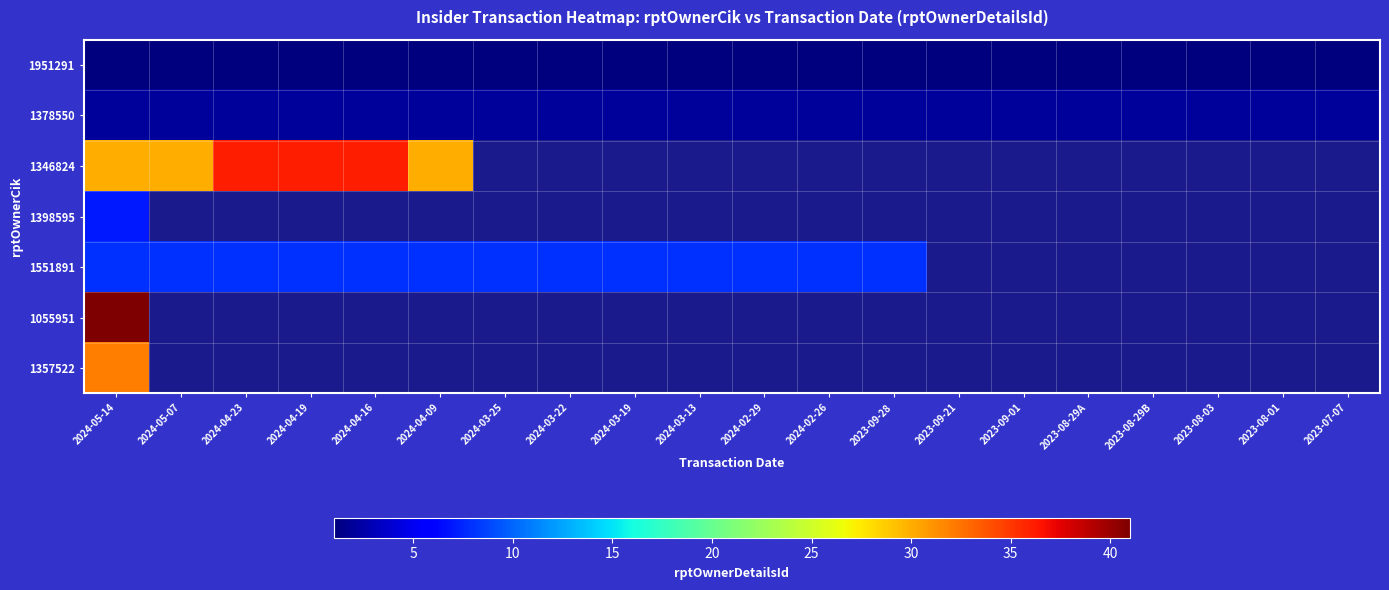

At how many categories does at least one series exceed 6?

13